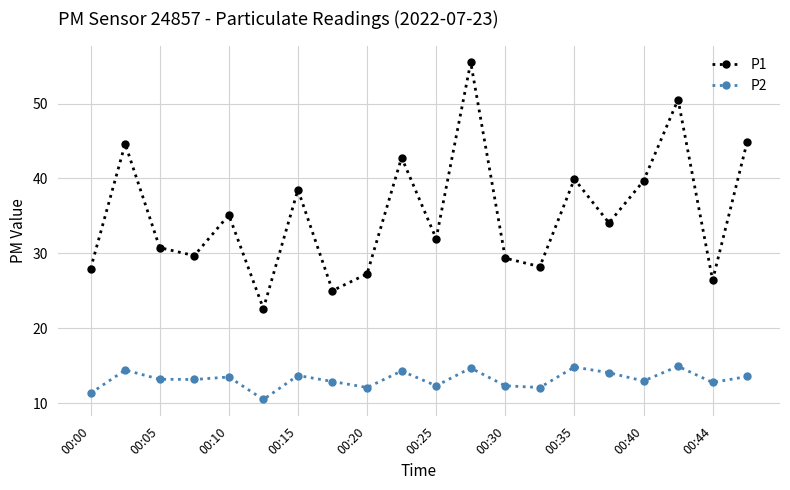

What is the value of the P1 point at the 11th from the left?

32.0